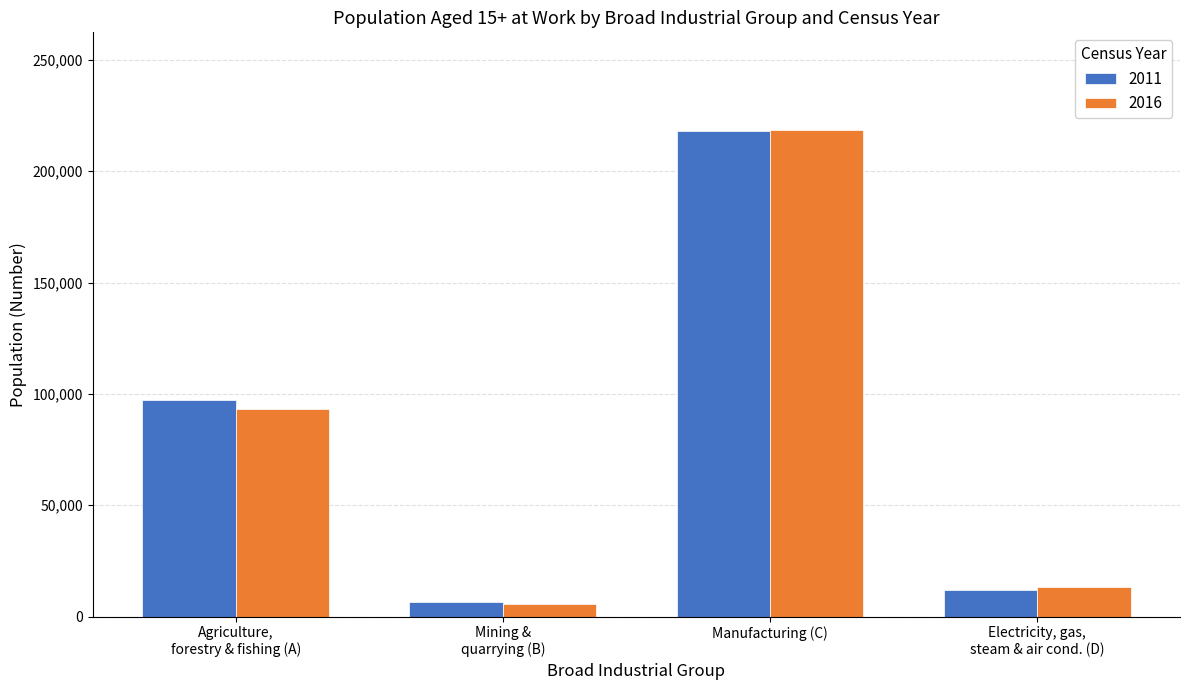

At which category is the sum across all series the highest?

Manufacturing (C)